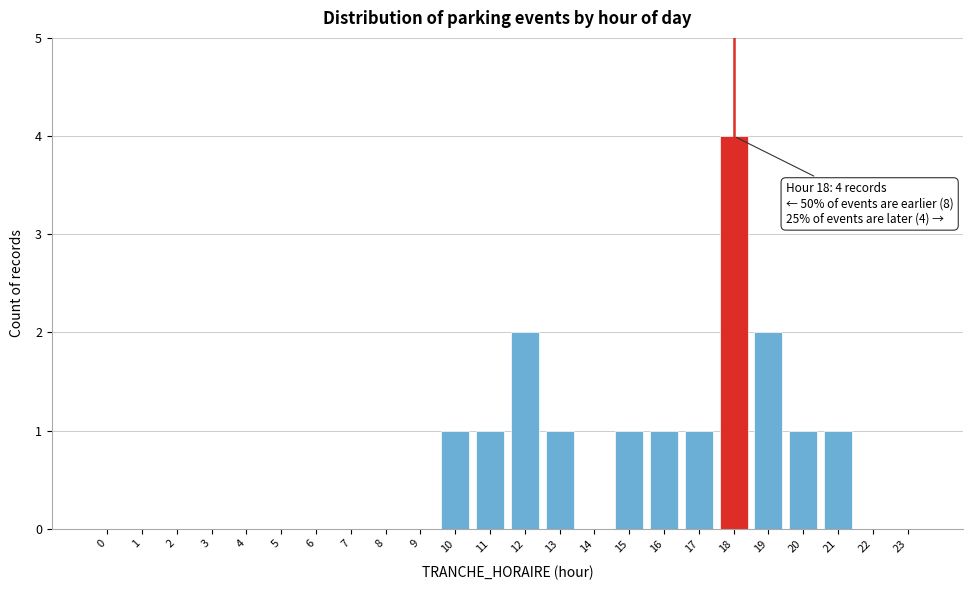

Reading right to left, what are all the values shown in this chart?

23=0	22=0	21=1	20=1	19=2	18=4	17=1	16=1	15=1	14=0	13=1	12=2	11=1	10=1	9=0	8=0	7=0	6=0	5=0	4=0	3=0	2=0	1=0	0=0